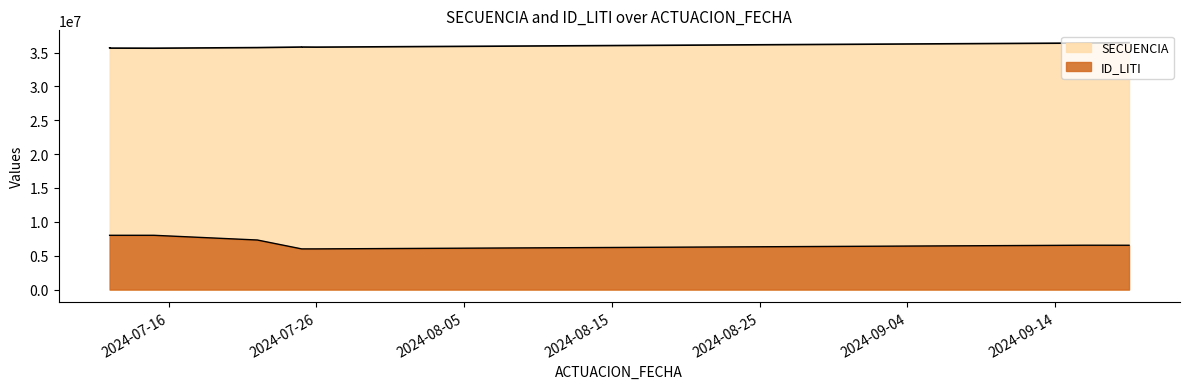

At which category does the chart reach its minimum across all series?

2024-07-25